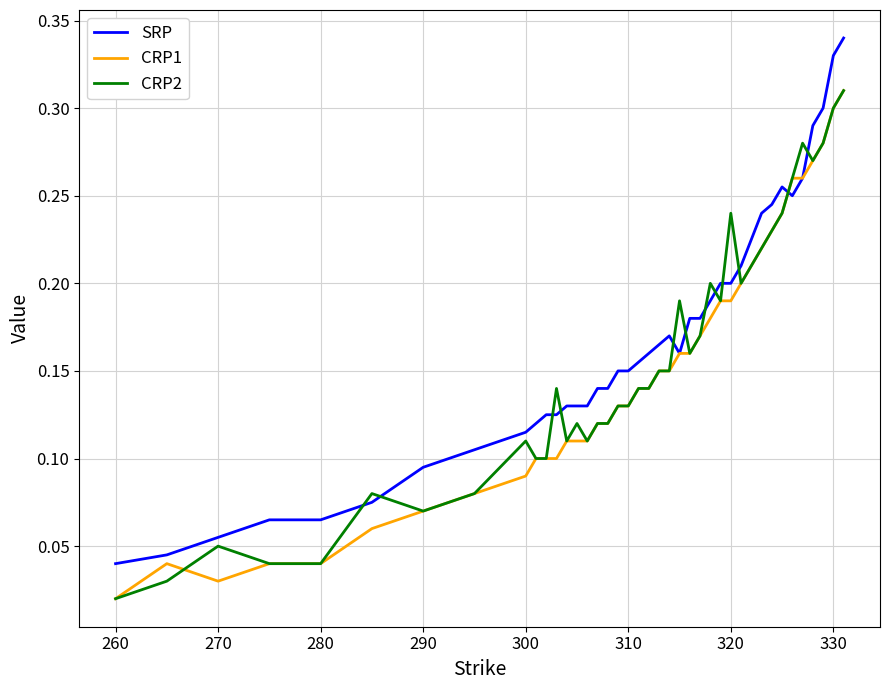

Does the chart have visible grid lines?

Yes